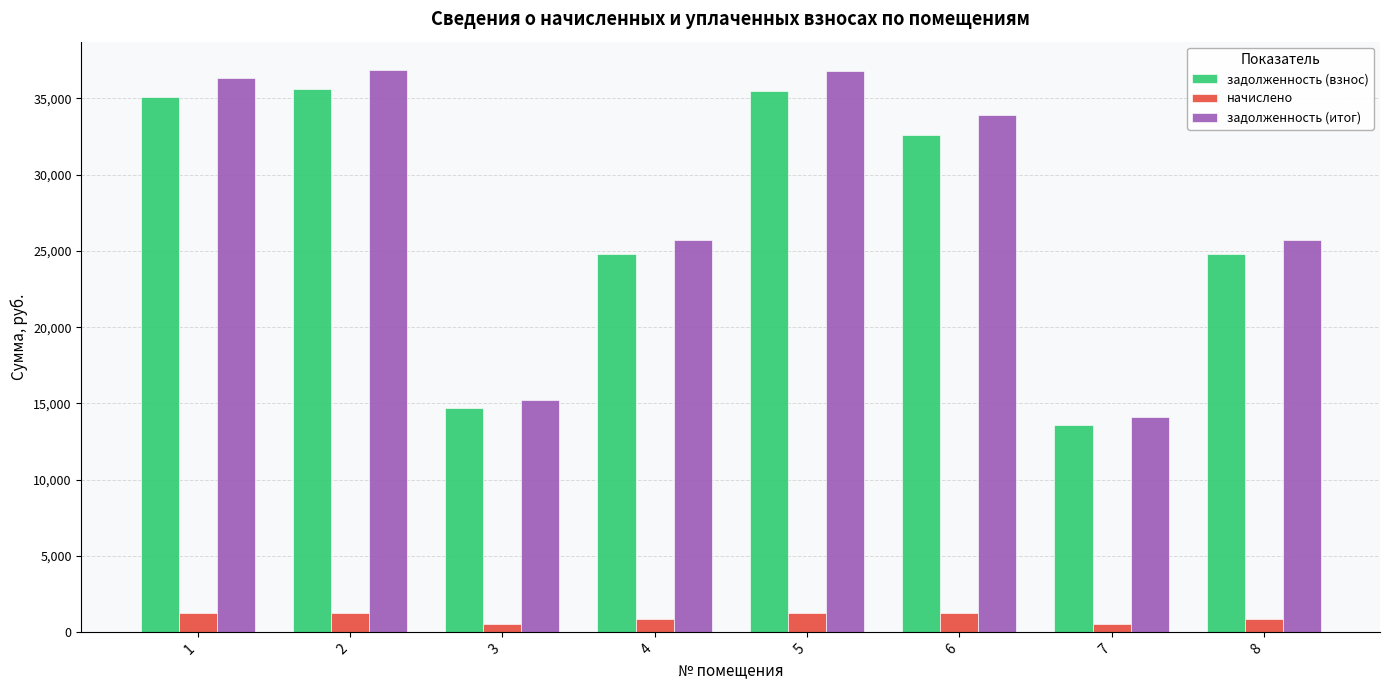

Which series changed the most between 5 and 8?

задолженность (итог)